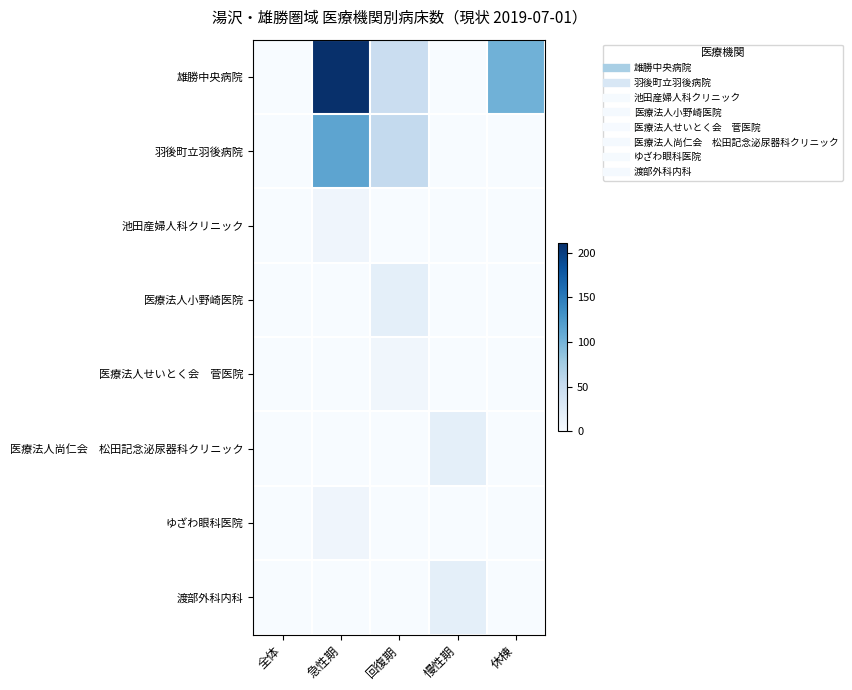

How many distinct data groups are displayed?

8